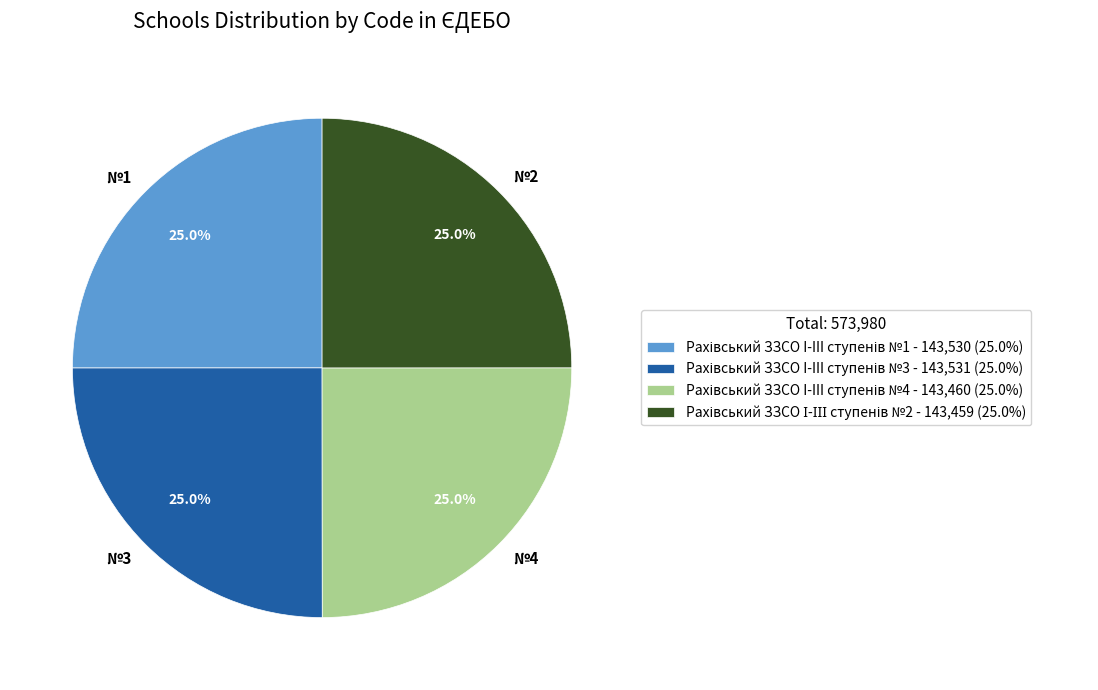

Approximately how many times larger is the value at №4 compared to №1?

1.0